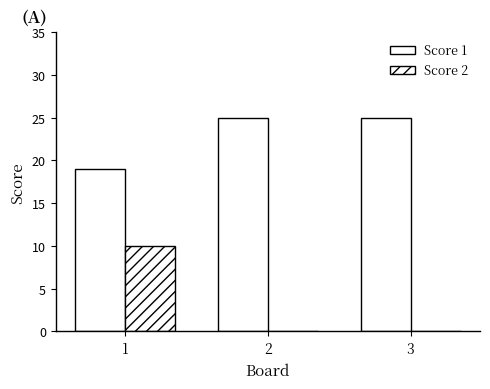

Which series has the largest total across all categories?

Score 1